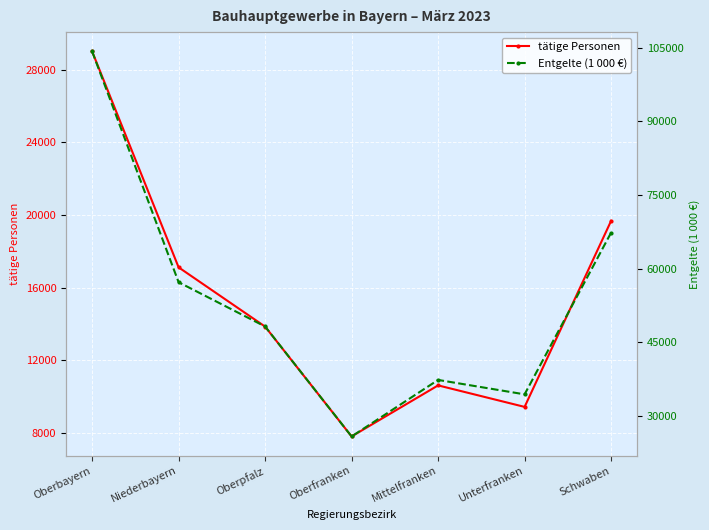

What is the total value across all series at Mittelfranken?

47944